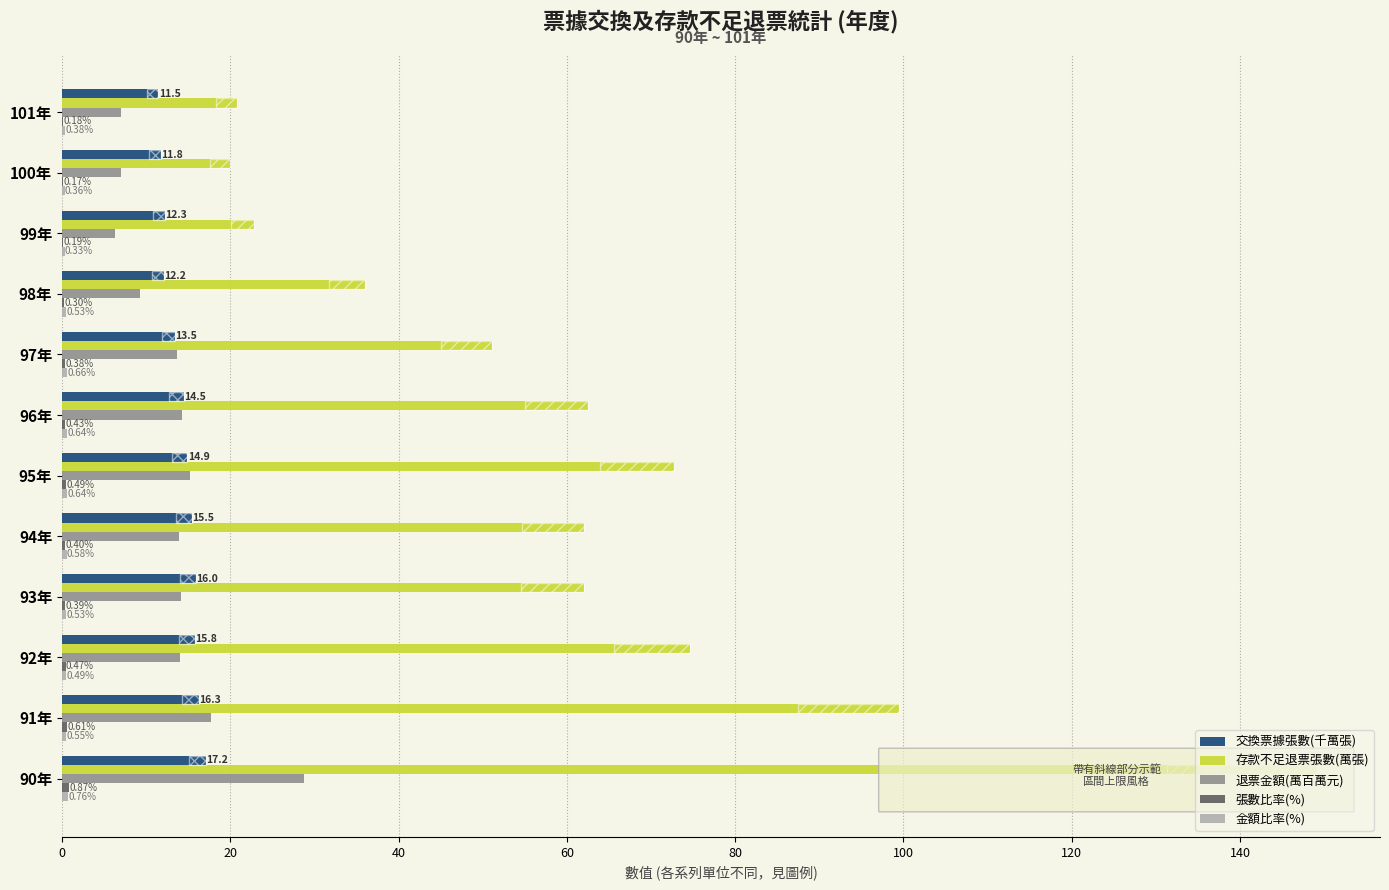

What is the spread (max minus min) of values at 100年?

19.9